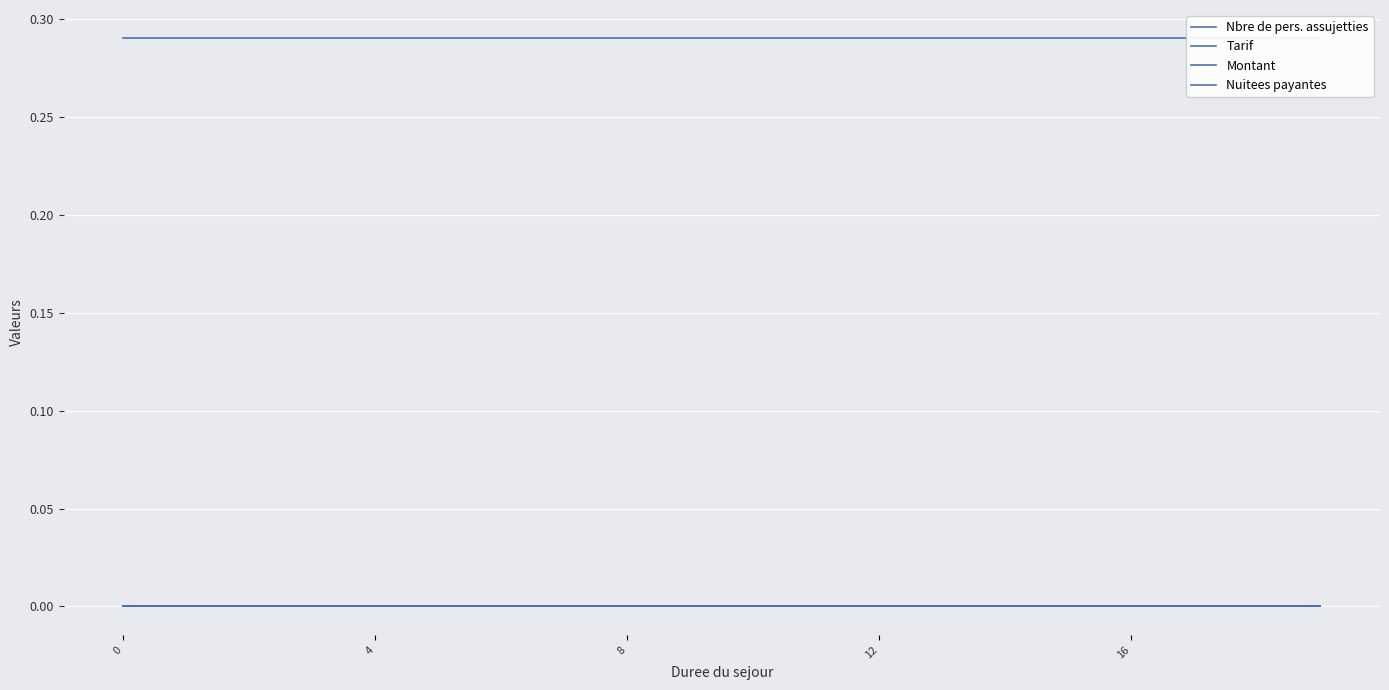

Which series changed the most between 6 and 12?

Nbre de pers. assujetties